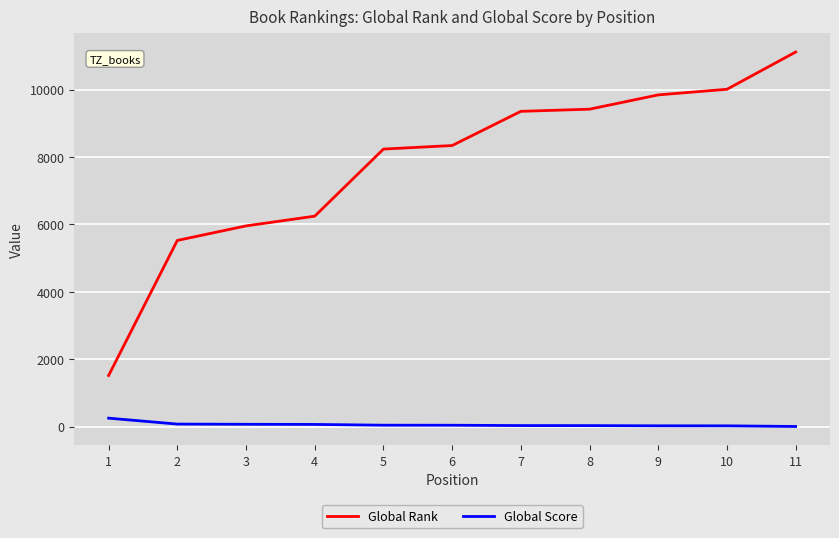

What are all the series names shown in the legend?

Global Rank, Global Score